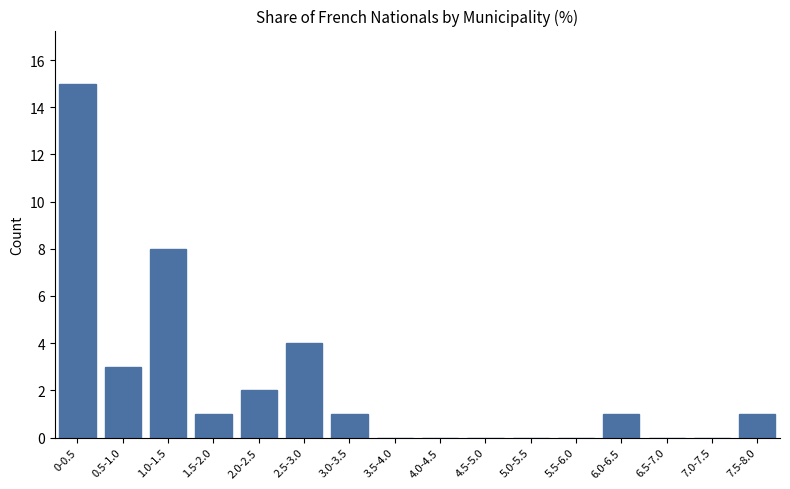

Reading left to right, extract all data points from this chart.

0-0.5=15	0.5-1.0=3	1.0-1.5=8	1.5-2.0=1	2.0-2.5=2	2.5-3.0=4	3.0-3.5=1	3.5-4.0=0	4.0-4.5=0	4.5-5.0=0	5.0-5.5=0	5.5-6.0=0	6.0-6.5=1	6.5-7.0=0	7.0-7.5=0	7.5-8.0=1